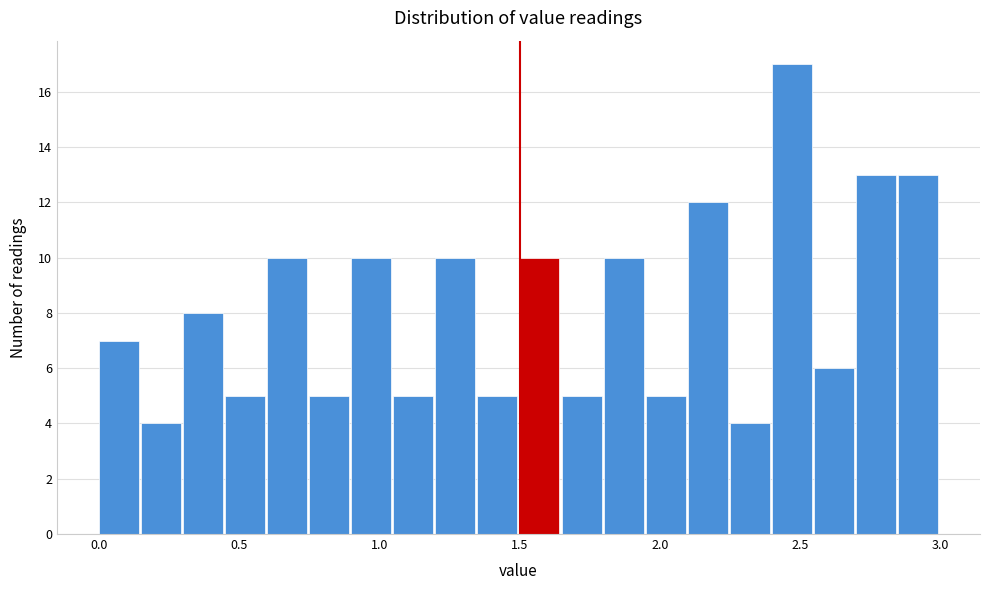

Around what value on the x-axis is the tallest bar? Give the approximate position of its centre, as read against the axis.

2.45